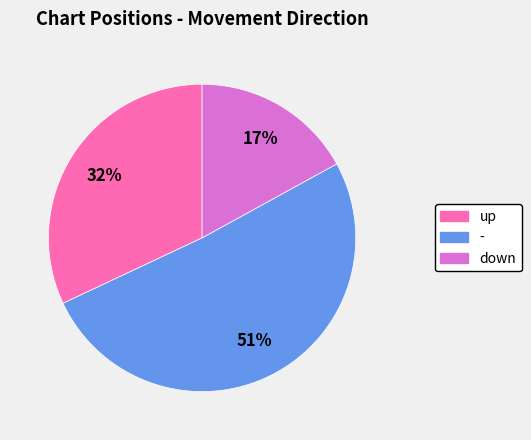

Do - and up together represent more than half of the pie?

Yes